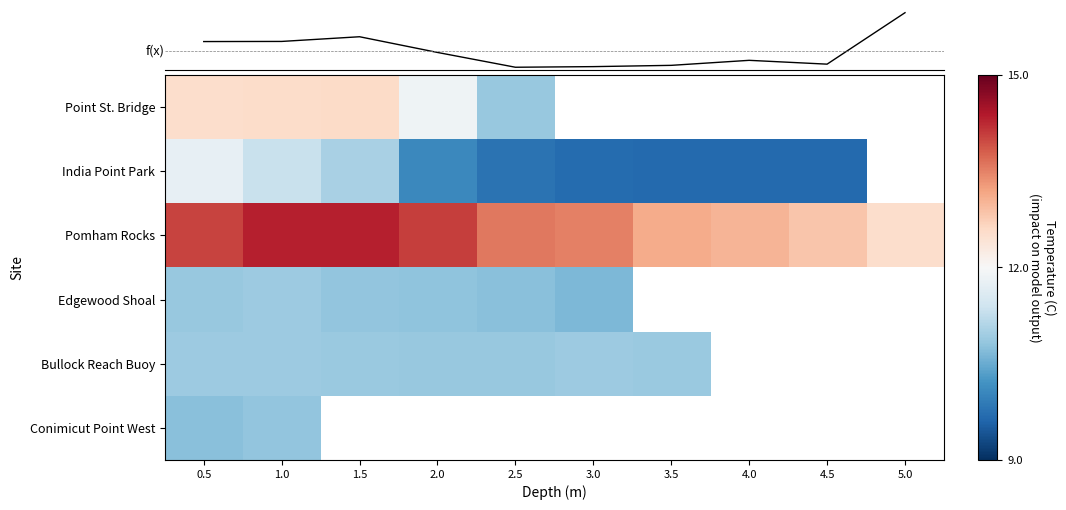

Rank the series by their maximum value, from lowest to highest.

Conimicut Point West, Edgewood Shoal, Bullock Reach Buoy, India Point Park, f(x), Point St. Bridge, Pomham Rocks